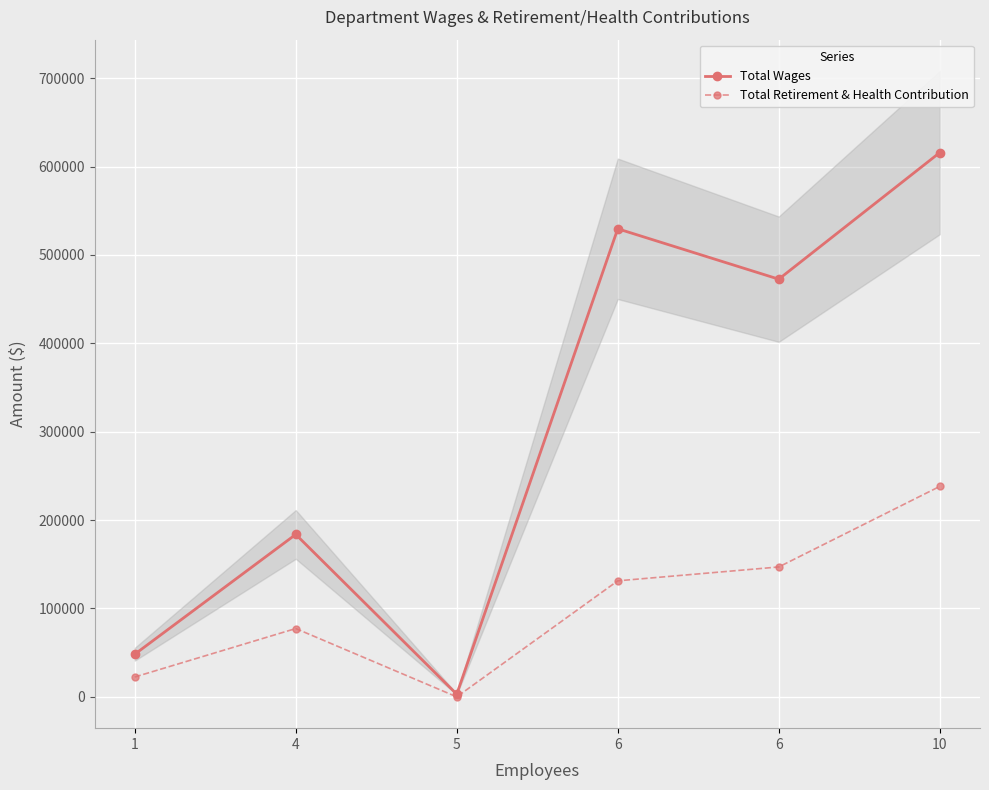

How many interior local peaks does the Total Retirement & Health Contribution series have?

1